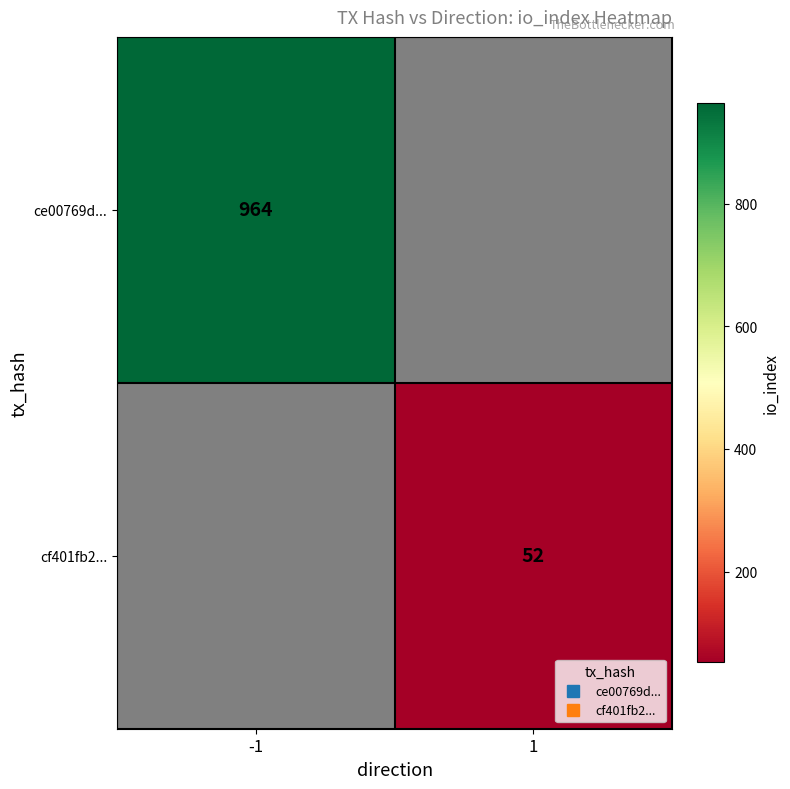

Which series has the widest spread of values?

ce00769d...